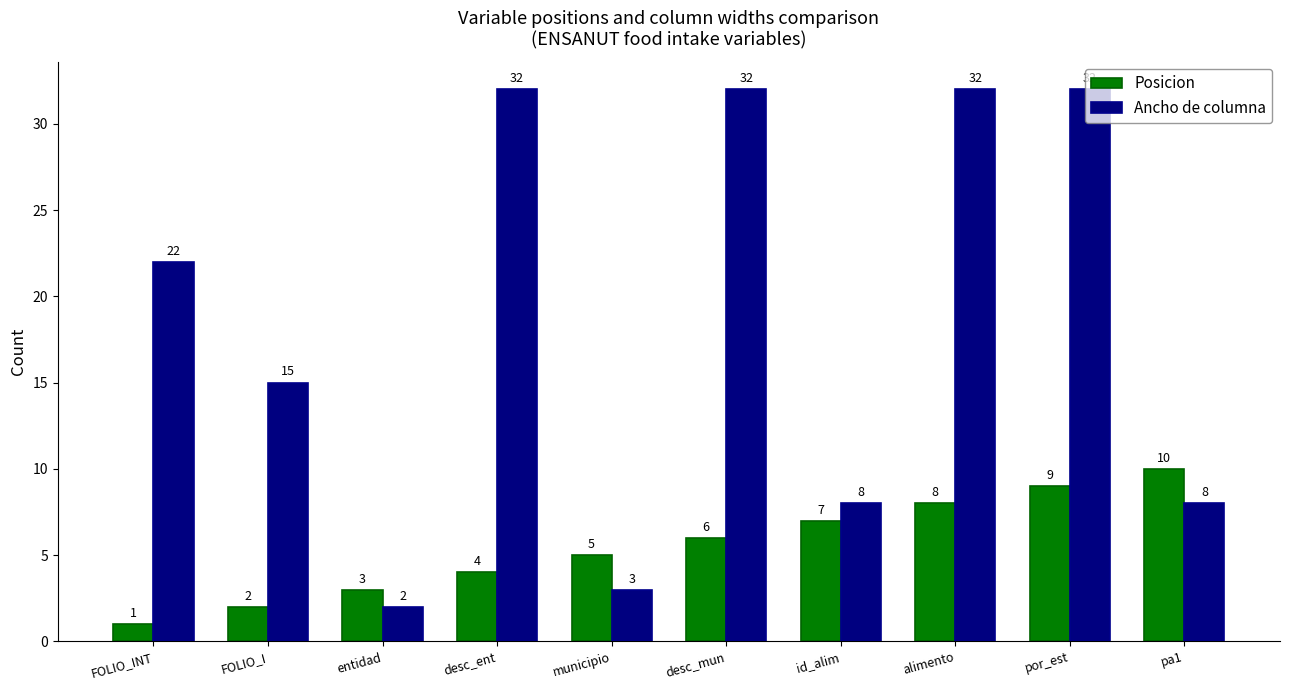

True or false: Posicion has a value of 8 at alimento.

True